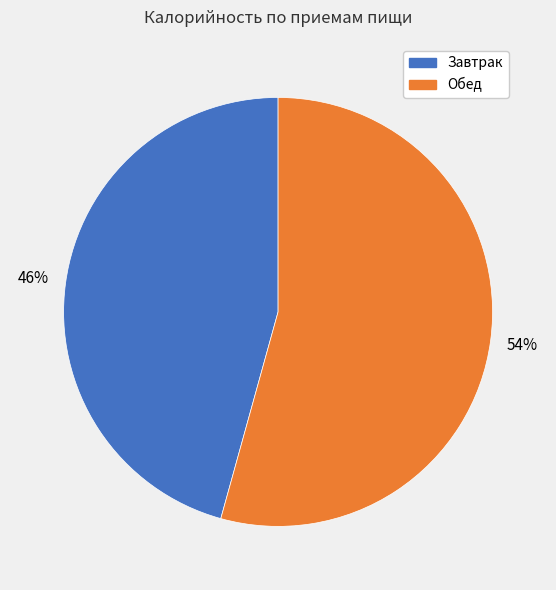

To the nearest percent, what is the average slice percentage?

50%